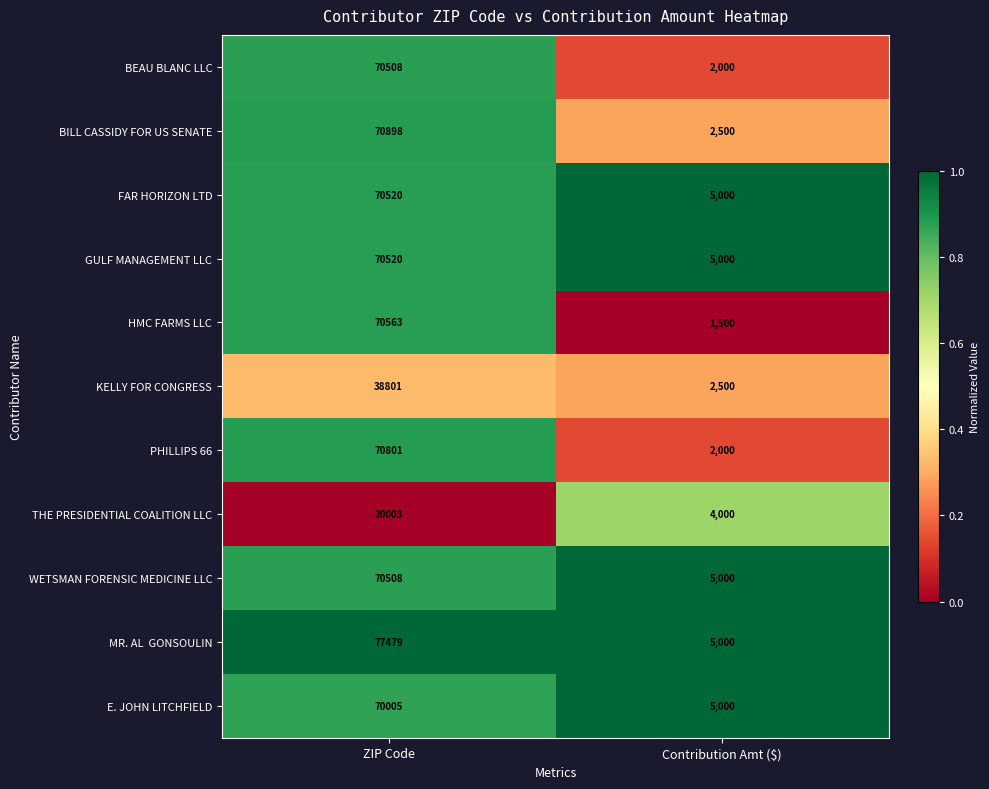

What value does the PHILLIPS 66 series have at Contribution Amt ($), to the nearest 50?

2000